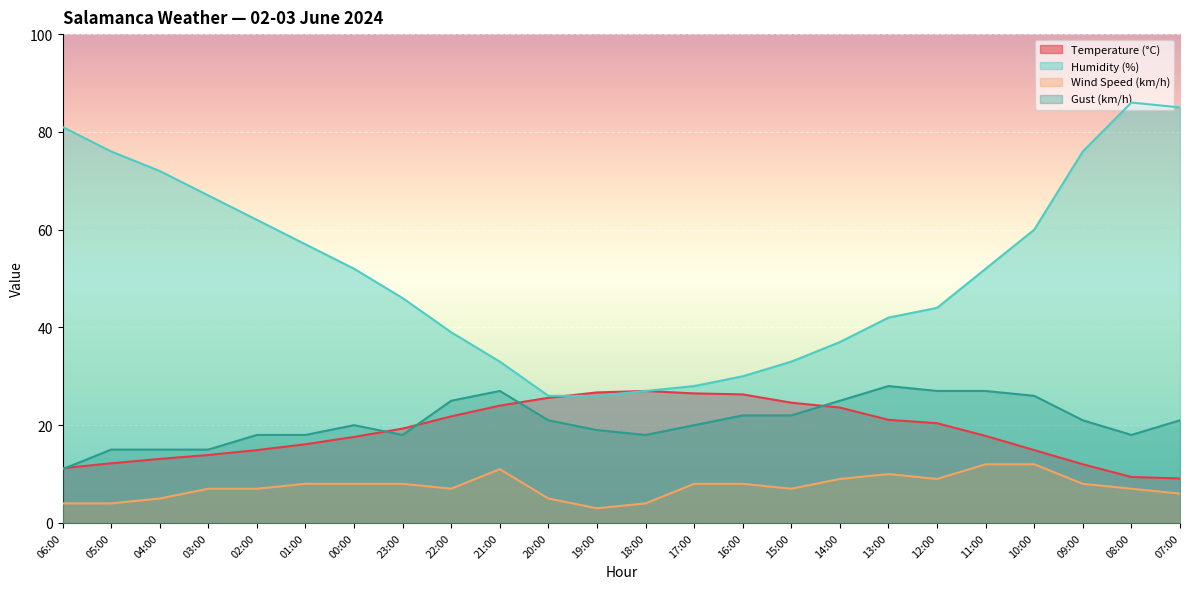

True or false: Wind Speed (km/h) and Humidity (%) cross at least once.

False